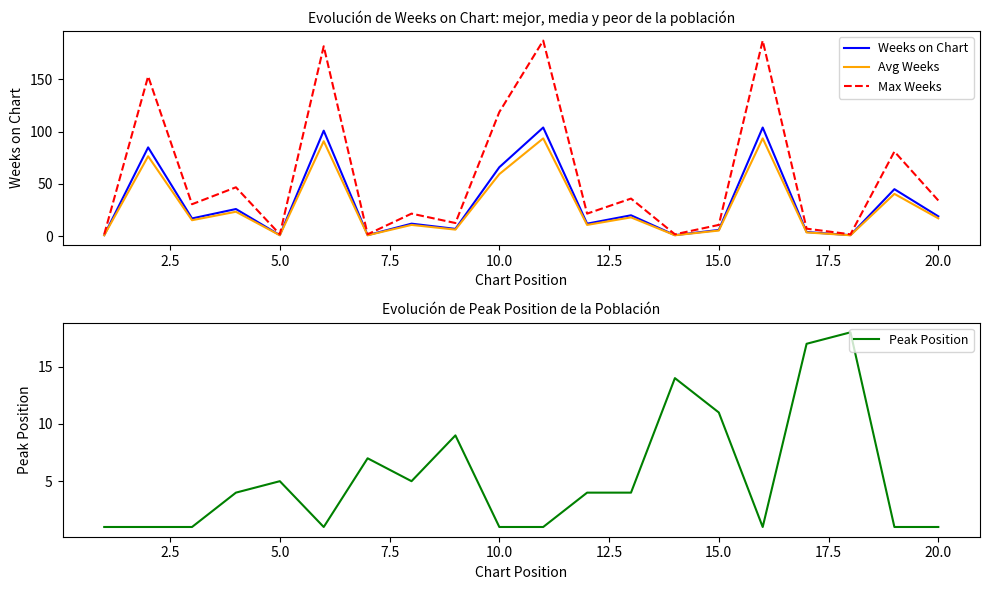

What is the maximum value for Peak Position?

18